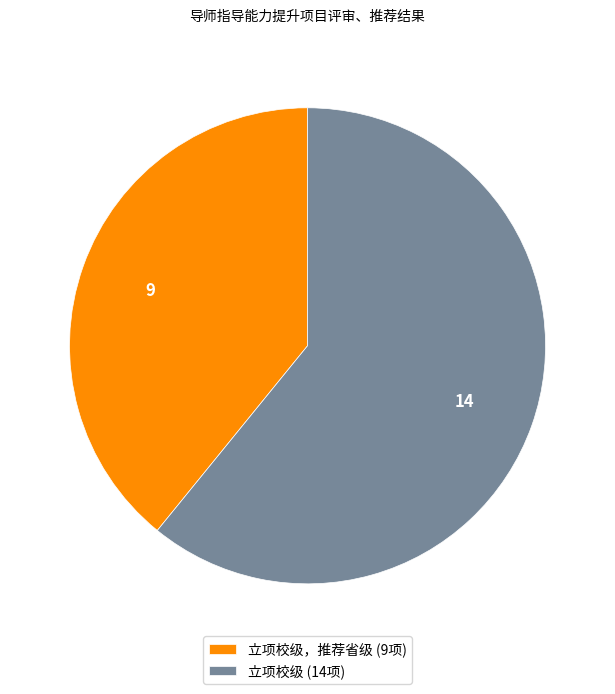

What is the largest slice in the pie chart?

立项校级 (14项)